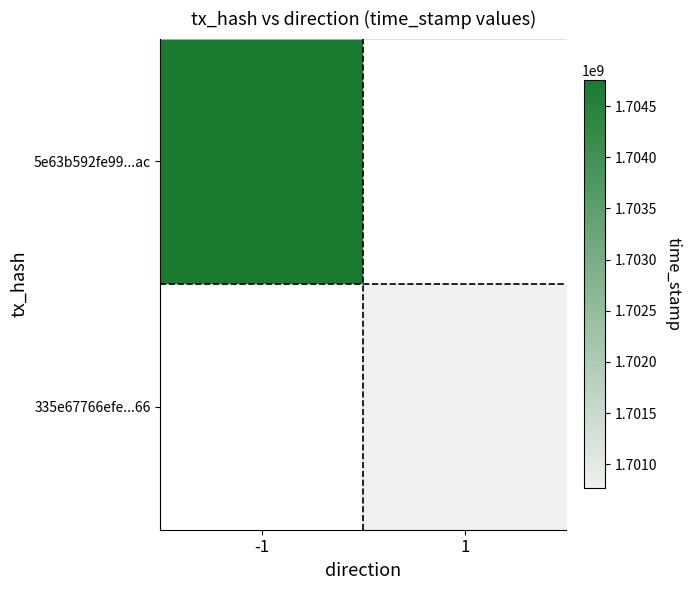

Which series has the largest range (max minus min)?

5e63b592fe99...ac